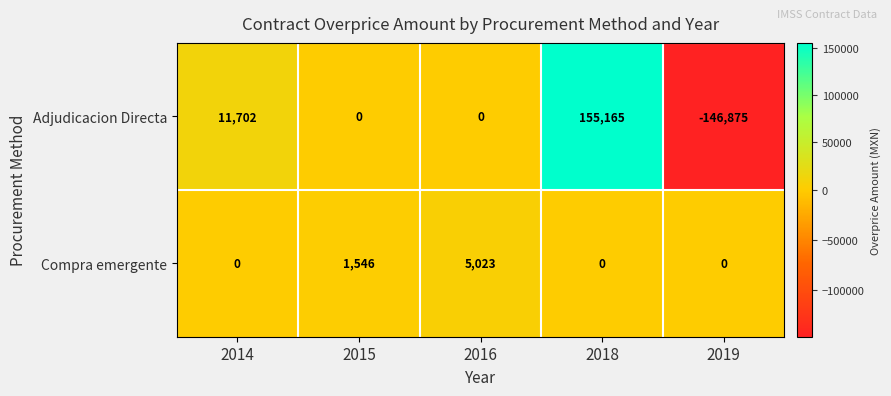

Which series changed the most between 2015 and 2016?

Compra emergente